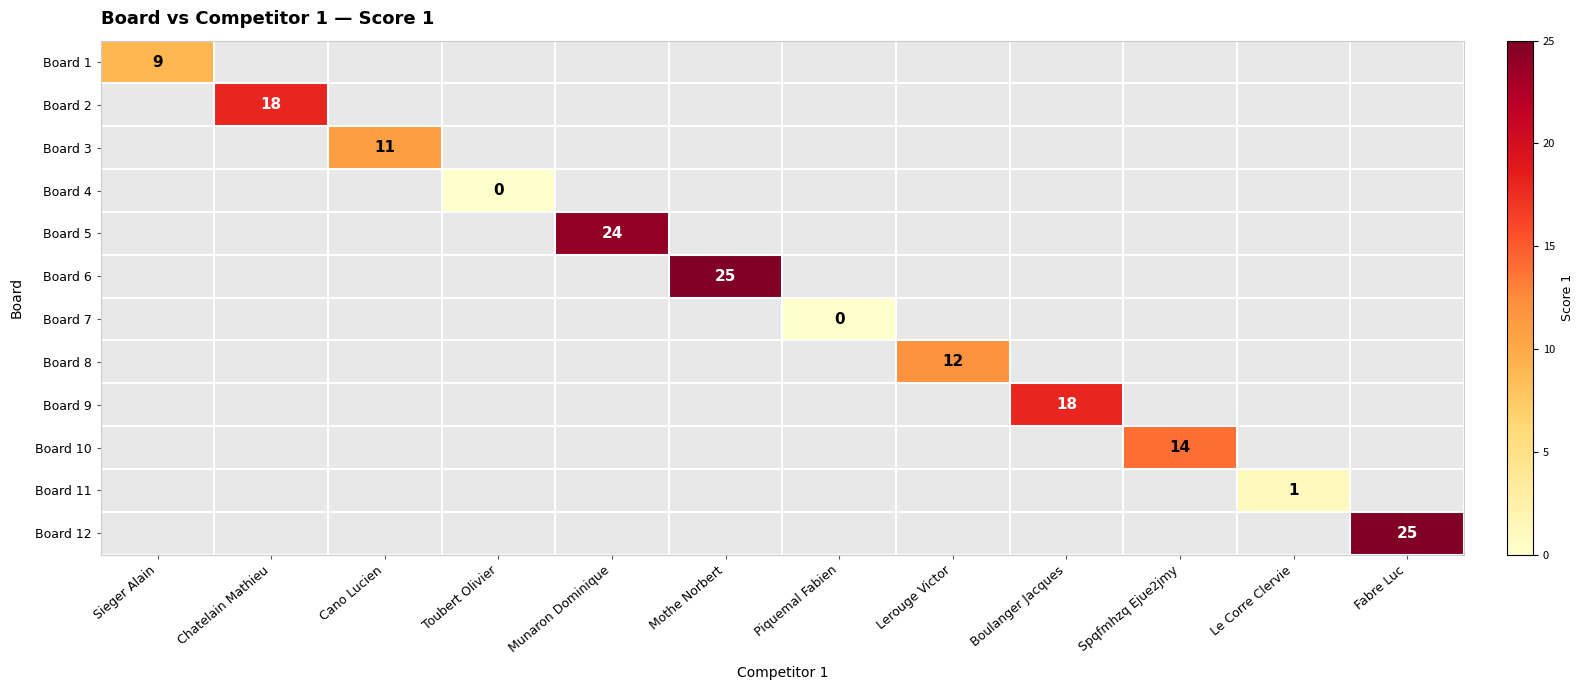

Is it true that Board 5 equals 24 at Munaron Dominique?

True